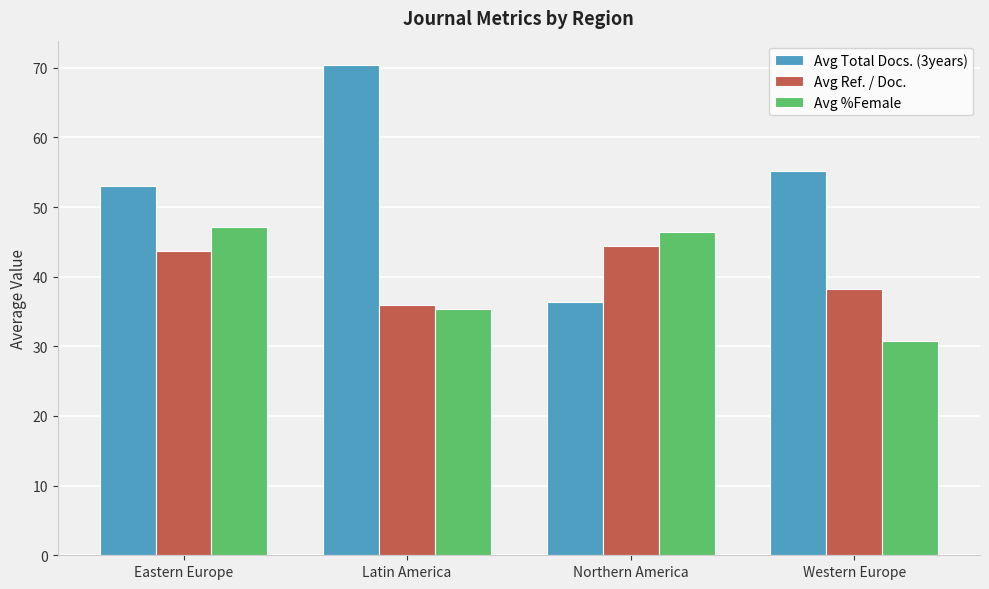

What is the total value across all series at Western Europe?

124.2